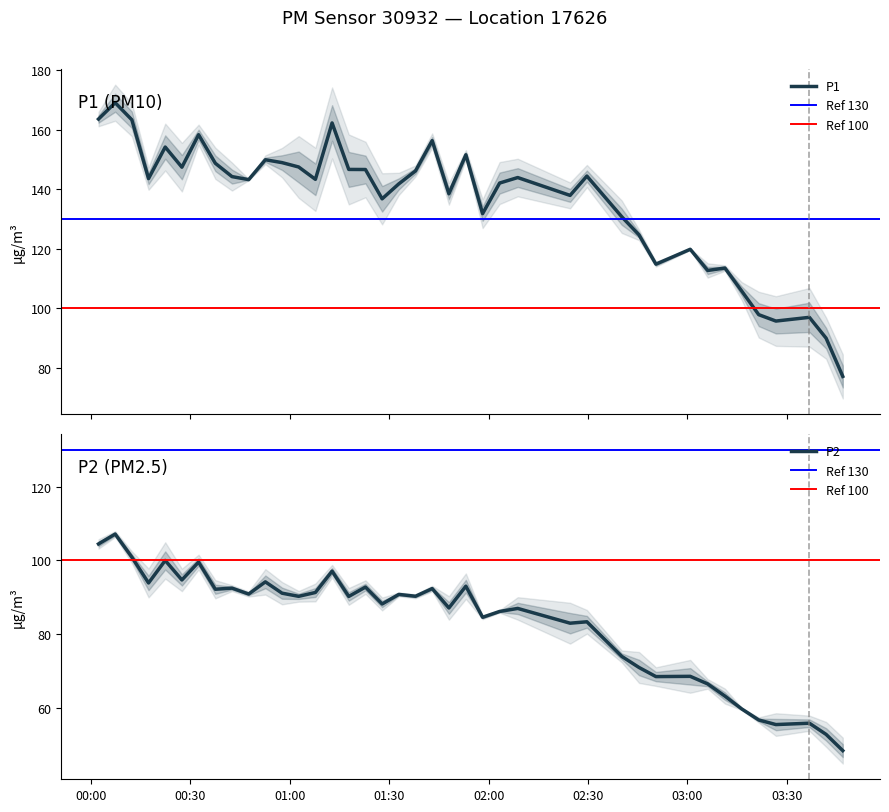

True or false: P2 and P1 intersect in this chart.

False